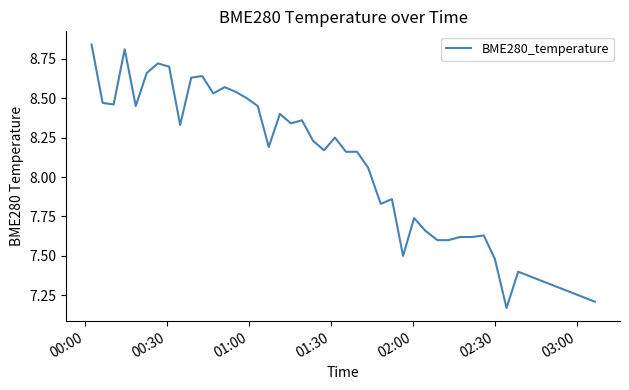

What is the difference between the maximum and minimum values?

1.7